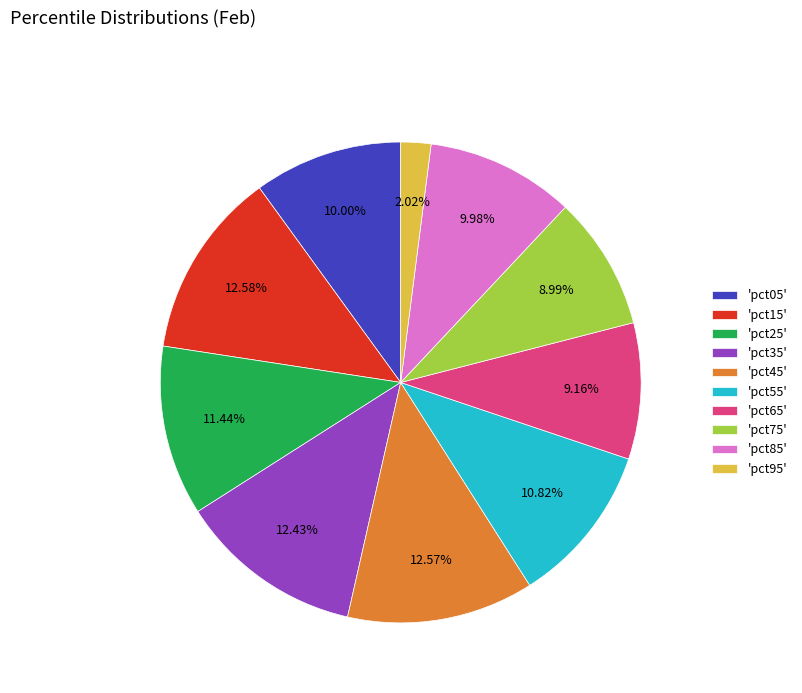

Between 'pct75' and 'pct55', which is larger?

'pct55'